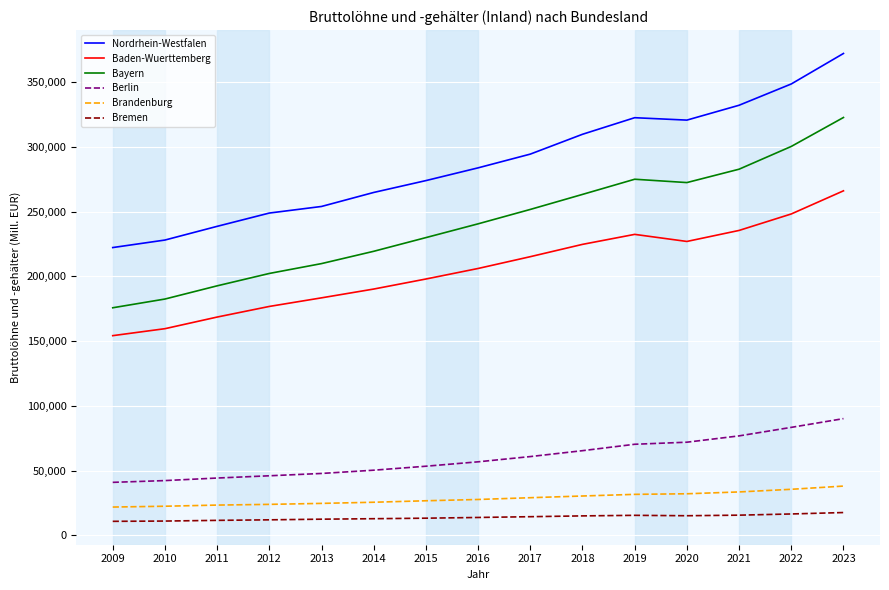

What is the approximate value of Baden-Wuerttemberg at 2013?

183485.0